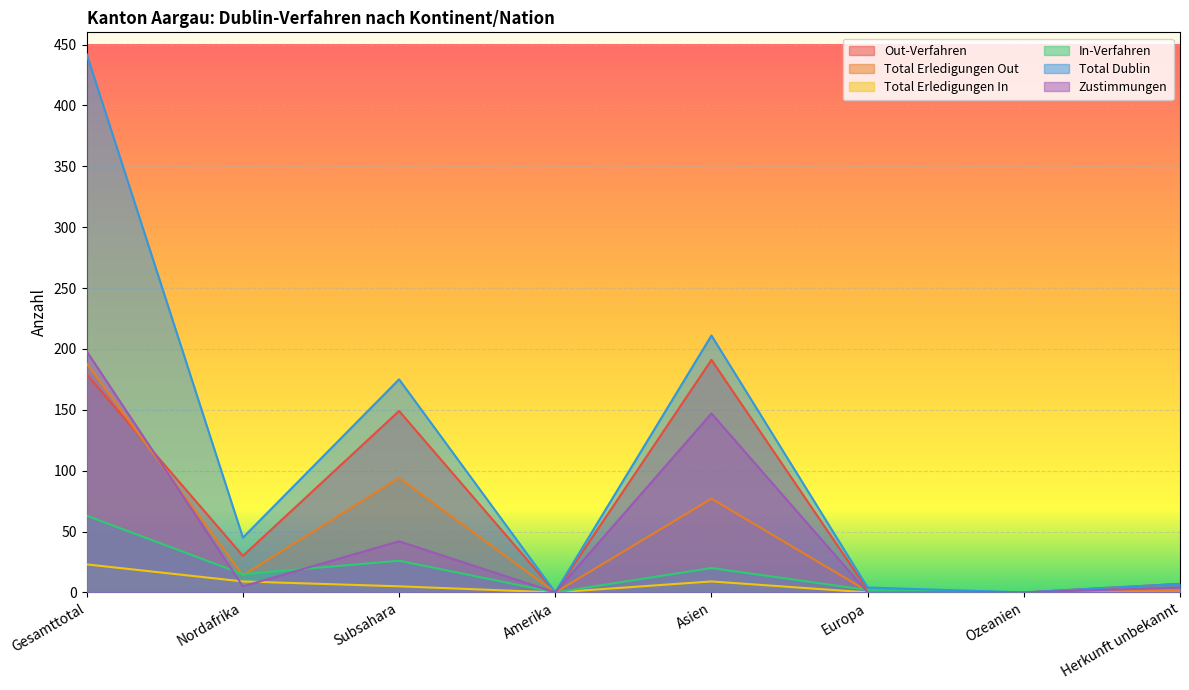

In Out-Verfahren, how many points are higher than both neighbors (excluding endpoints)?

2